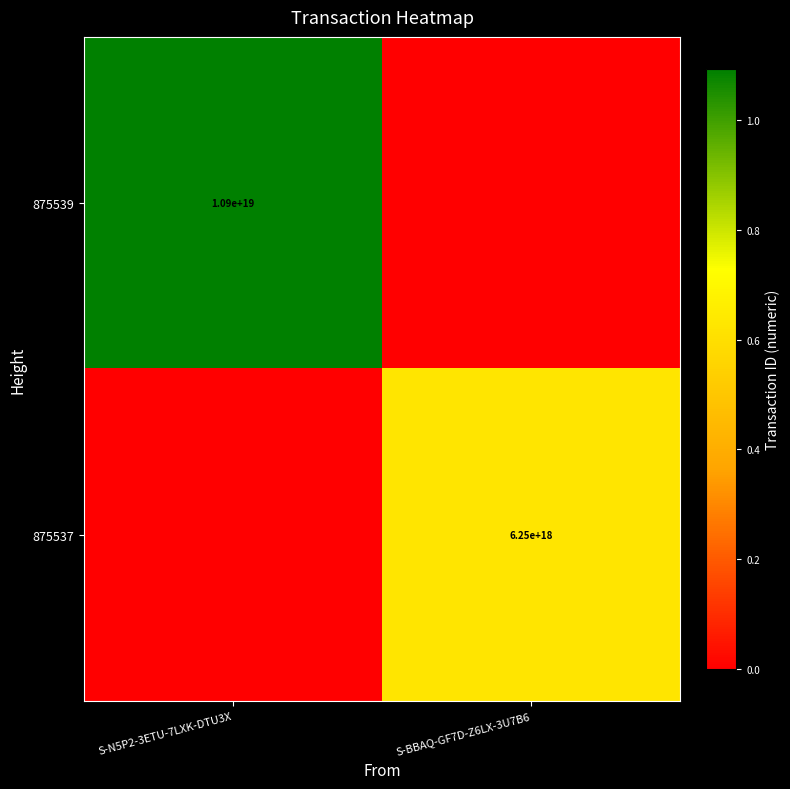

Count the number of categories in the chart.

2